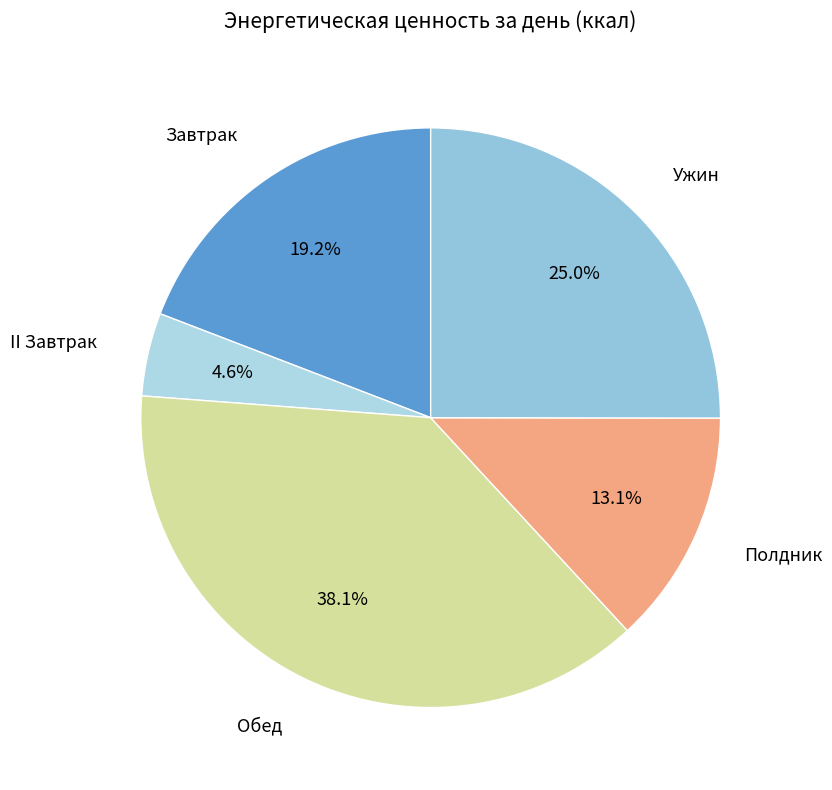

How many slices are in this pie chart?

5